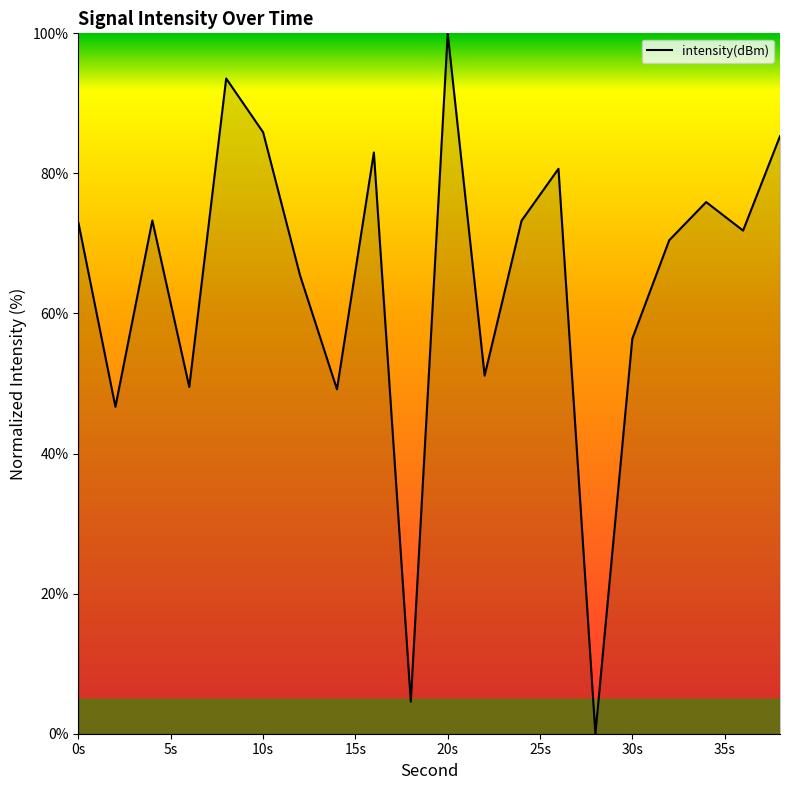

What is the greatest value displayed?

100.0